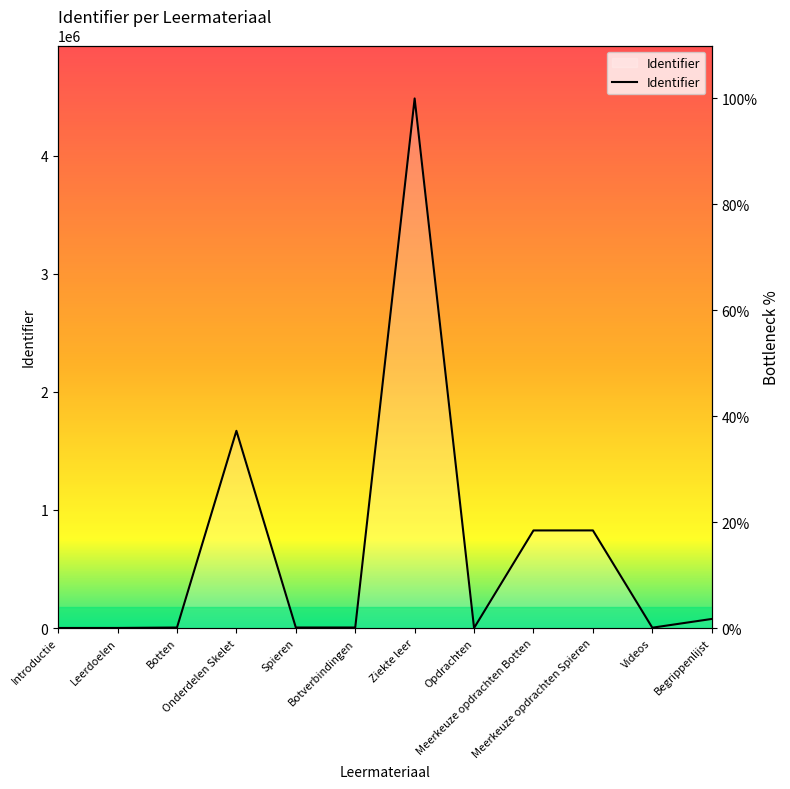

How many lines are shown in the chart?

1